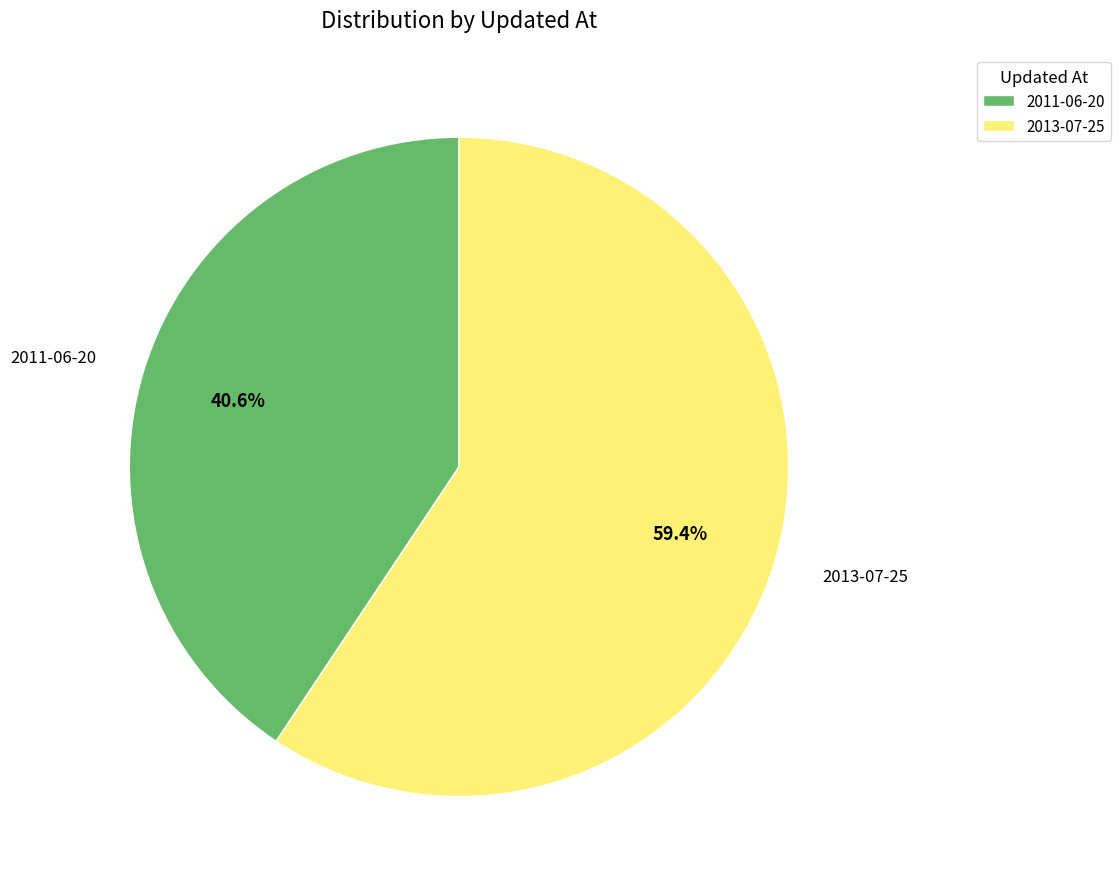

Does 2011-06-20 account for over 50% of the chart?

No